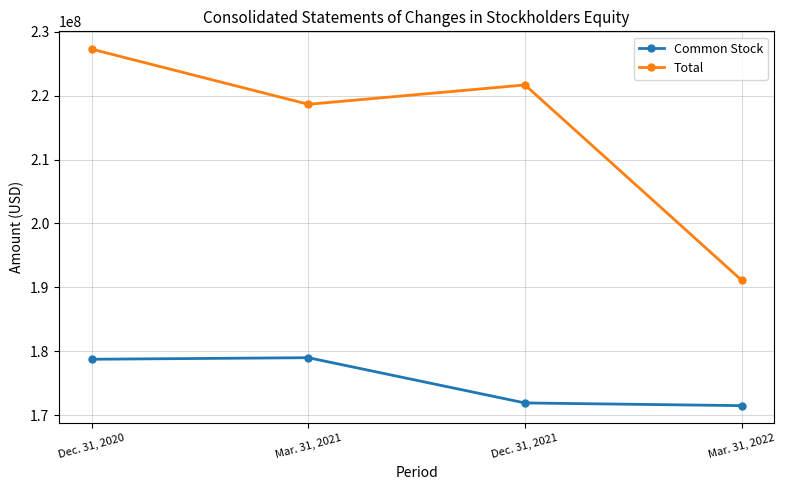

The value of Common Stock at Mar. 31, 2022 is 171492000. True or false?

True